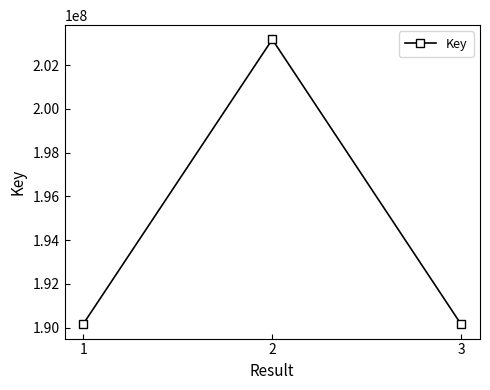

Read the value at 2, to the nearest 10.

203178670